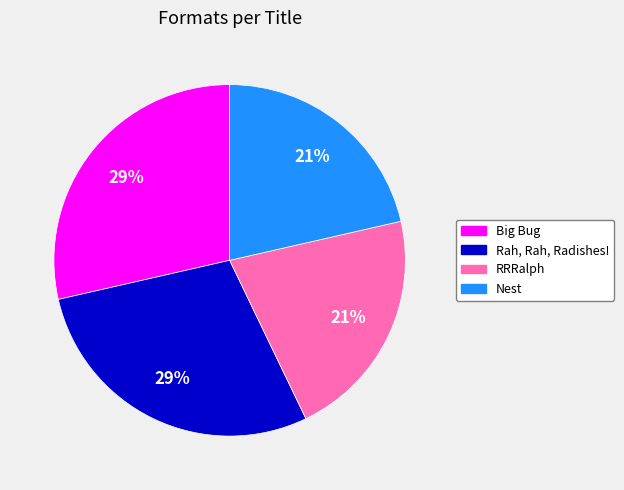

What is the ratio of the value at Nest to the value at RRRalph?

1.0